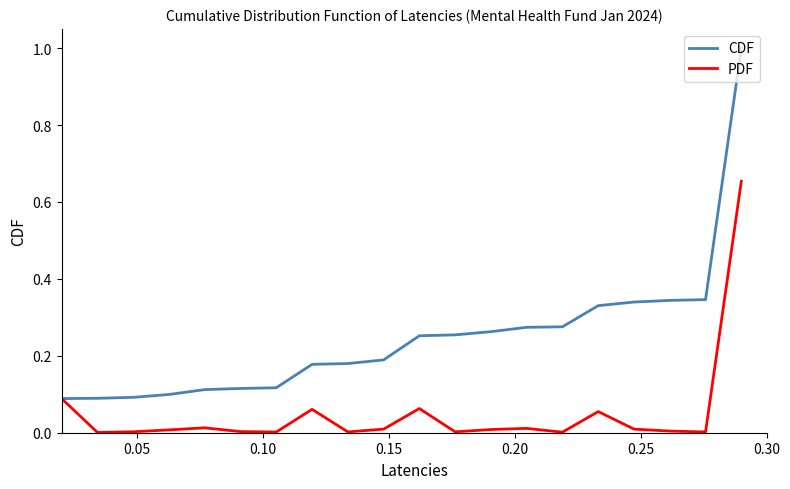

Rank the series by their maximum value, from highest to lowest.

CDF, PDF